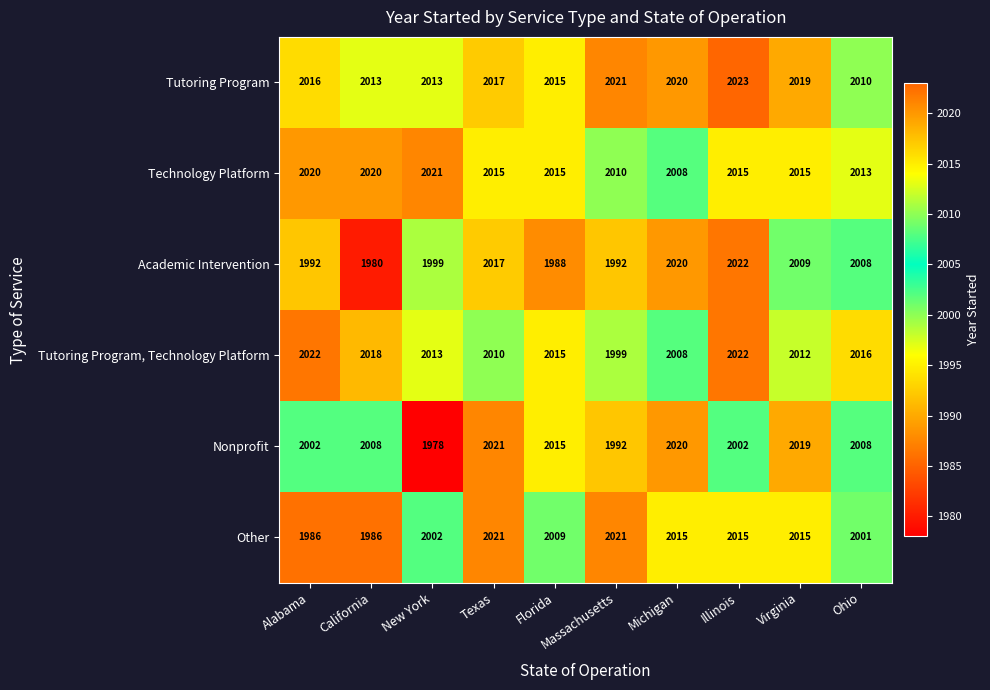

Which category has the highest value in the Technology Platform series?

New York